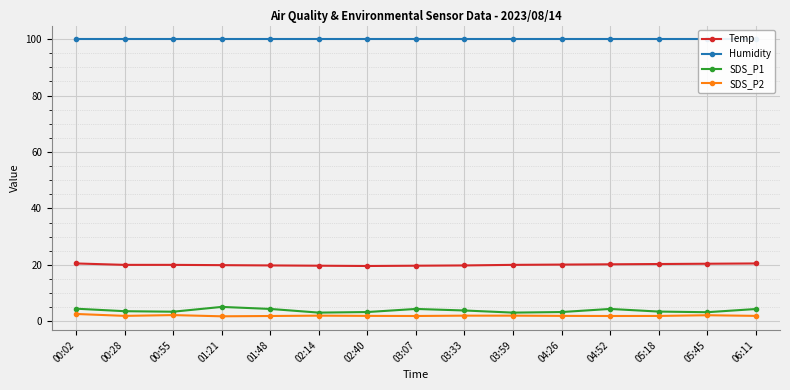

Reading left to right, extract all data points from this chart.

Temp: 20.5	20.0	20.0	19.9	19.8	19.7	19.6	19.7	19.8	20.0	20.1	20.2	20.3	20.4	20.5
Humidity: 99.9	99.9	99.9	99.9	99.9	99.9	99.9	99.9	99.9	99.9	99.9	99.9	99.9	99.9	99.9
SDS_P1: 4.5	3.6	3.4	5.1	4.4	3.1	3.3	4.4	3.8	3.1	3.3	4.4	3.5	3.2	4.3
SDS_P2: 2.6	1.9	2.2	1.8	1.9	2.0	1.9	1.9	2.0	2.0	1.9	1.9	1.9	2.1	1.9